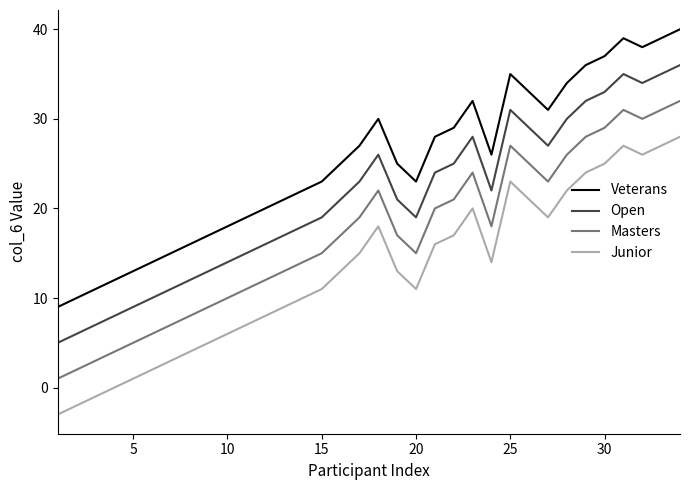

Which series has the largest total across all categories?

Veterans